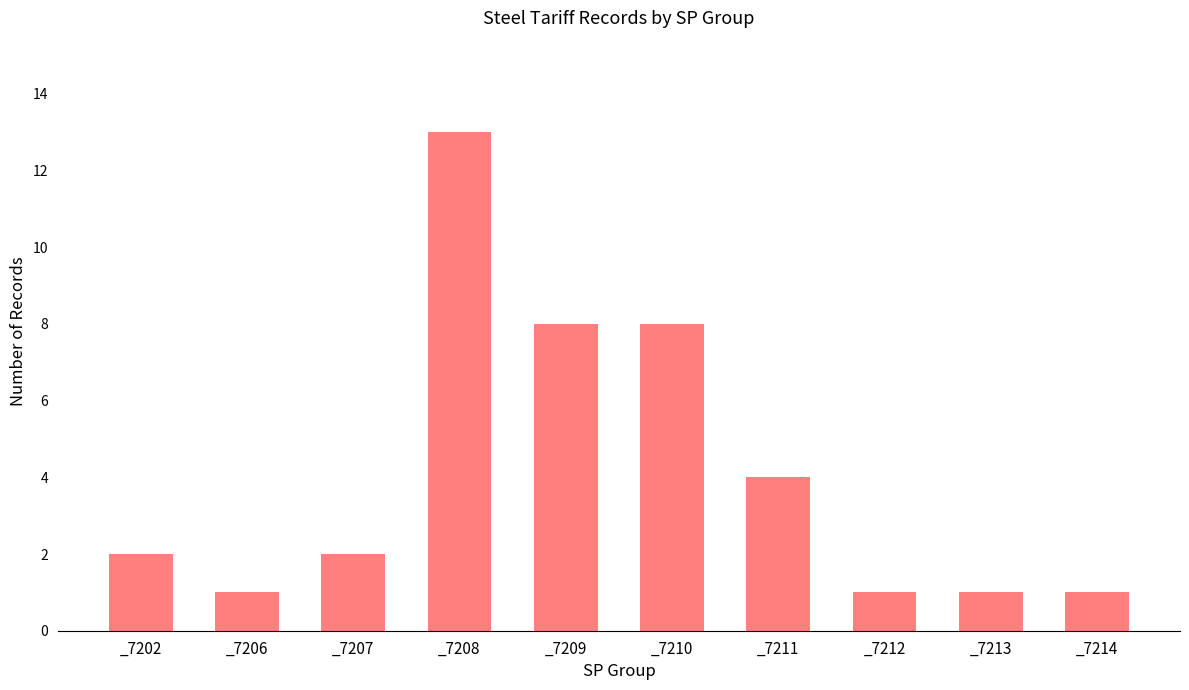

The value at _7212 is 2. True or false?

False